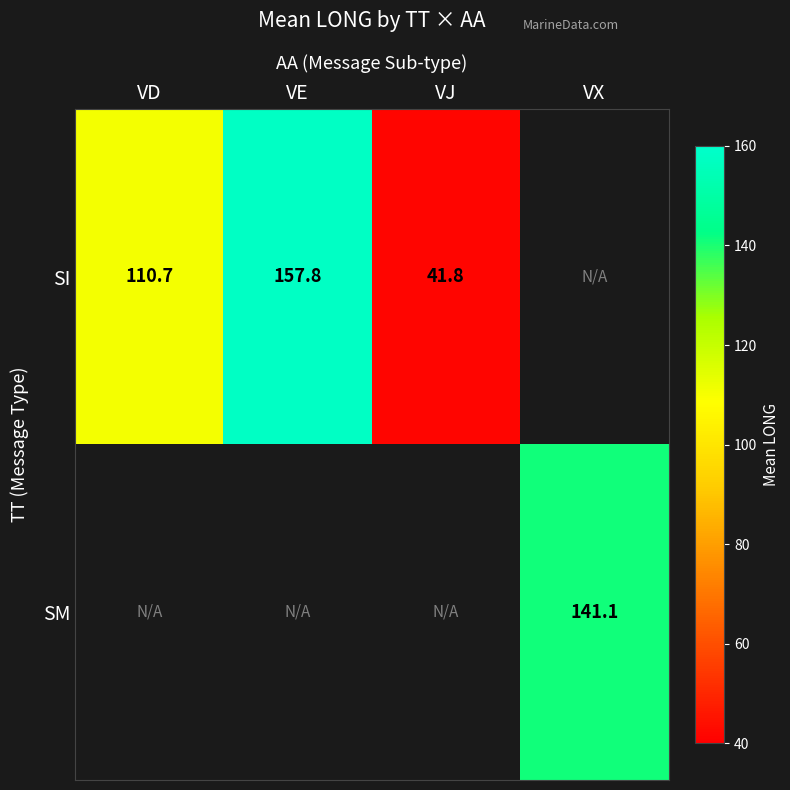

Rank the series by their maximum value, from highest to lowest.

SI, SM